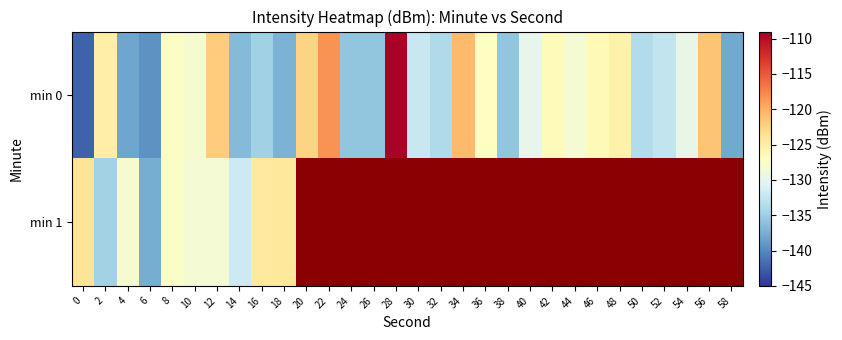

Is it true that min 1 equals -57.8 at 18?

False